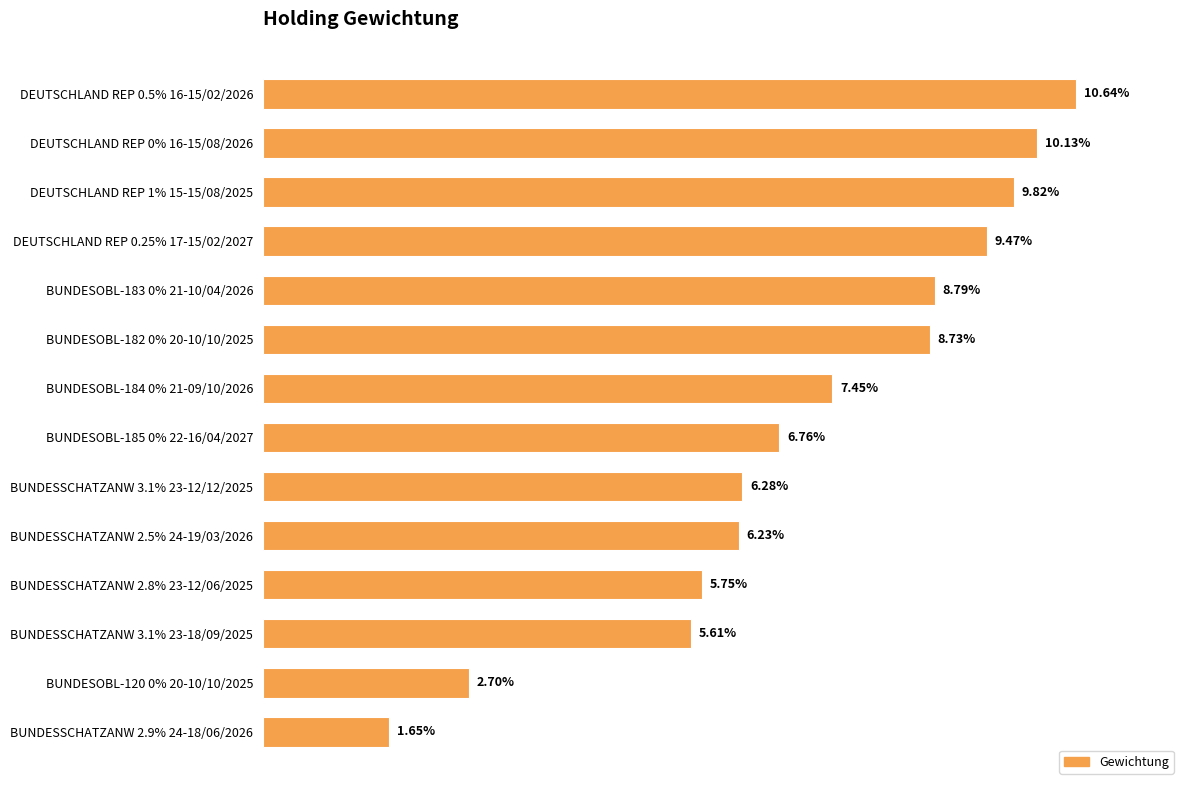

Are the bars horizontal?

Yes